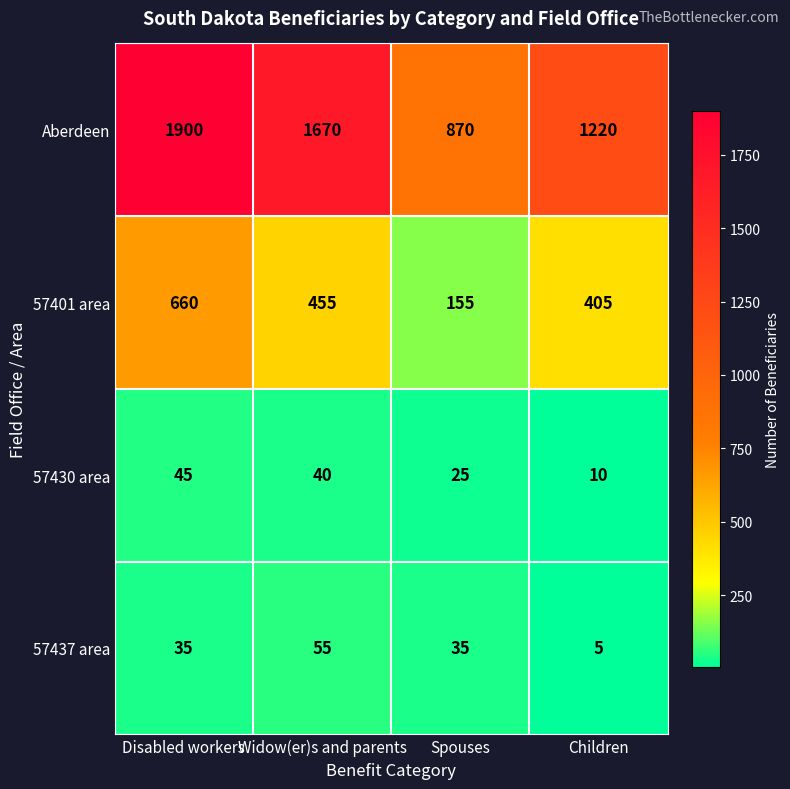

Which series has the widest spread of values?

Aberdeen